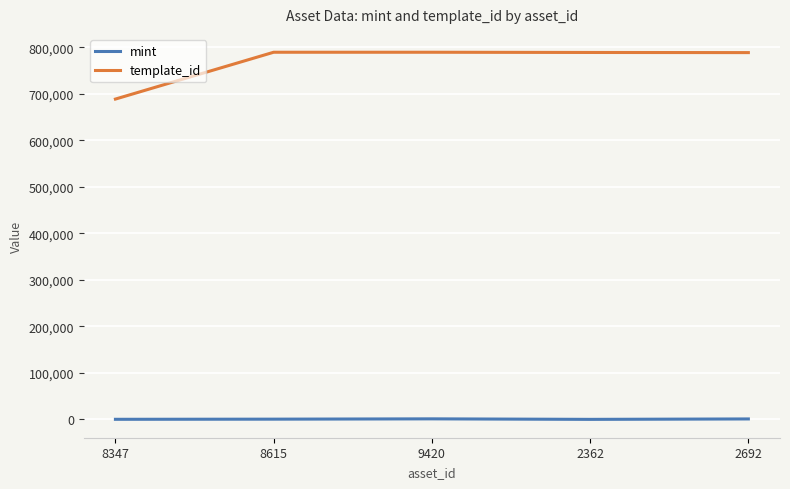

What is the sum of the template_id values at 9420 and 2692?

1578504